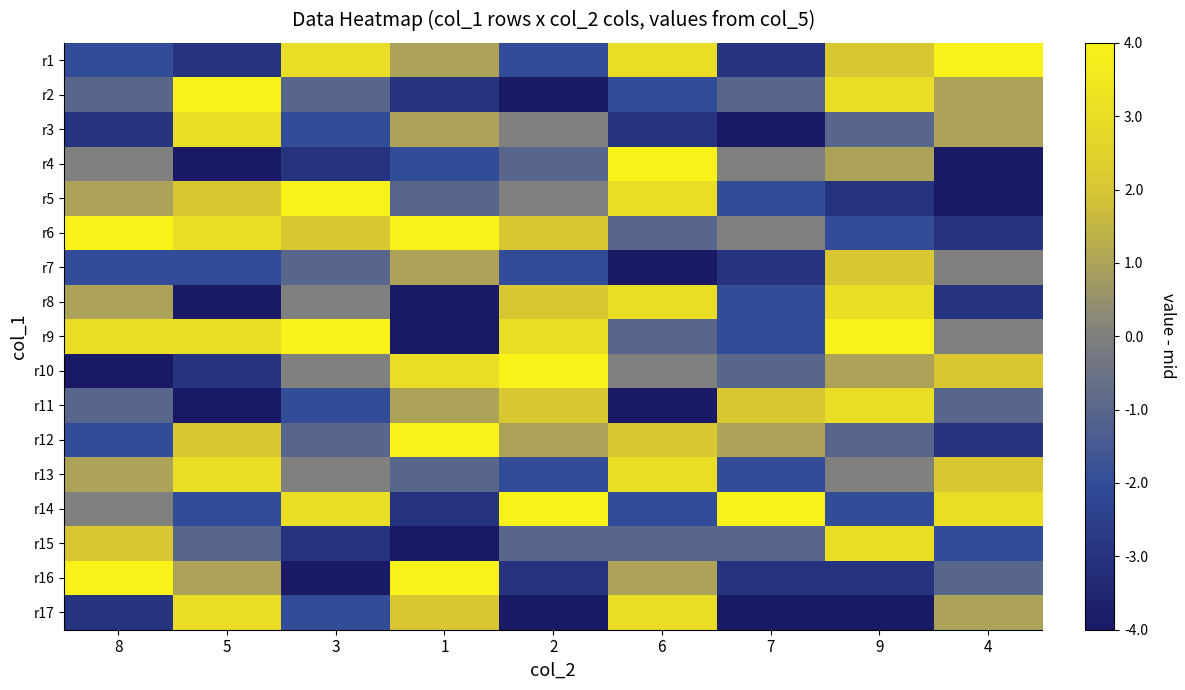

Which series changed the most between 9 and 4?

r8